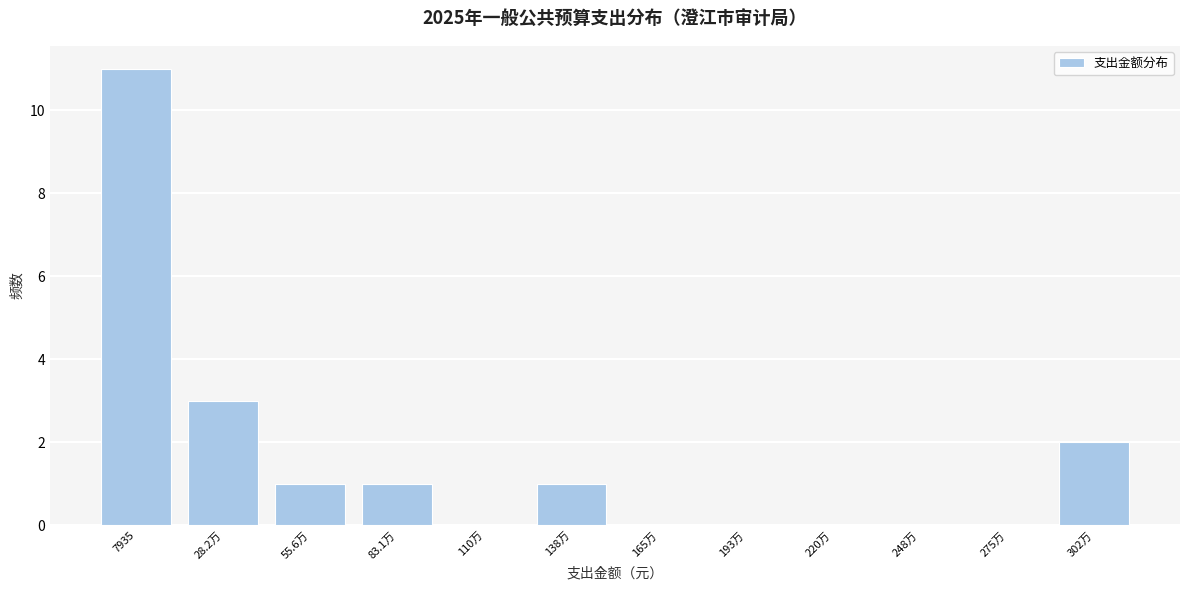

Reading left to right, what are all the values shown in this chart?

7935=11	28.2万=3	55.6万=1	83.1万=1	110万=0	138万=1	165万=0	193万=0	220万=0	248万=0	275万=0	302万=2